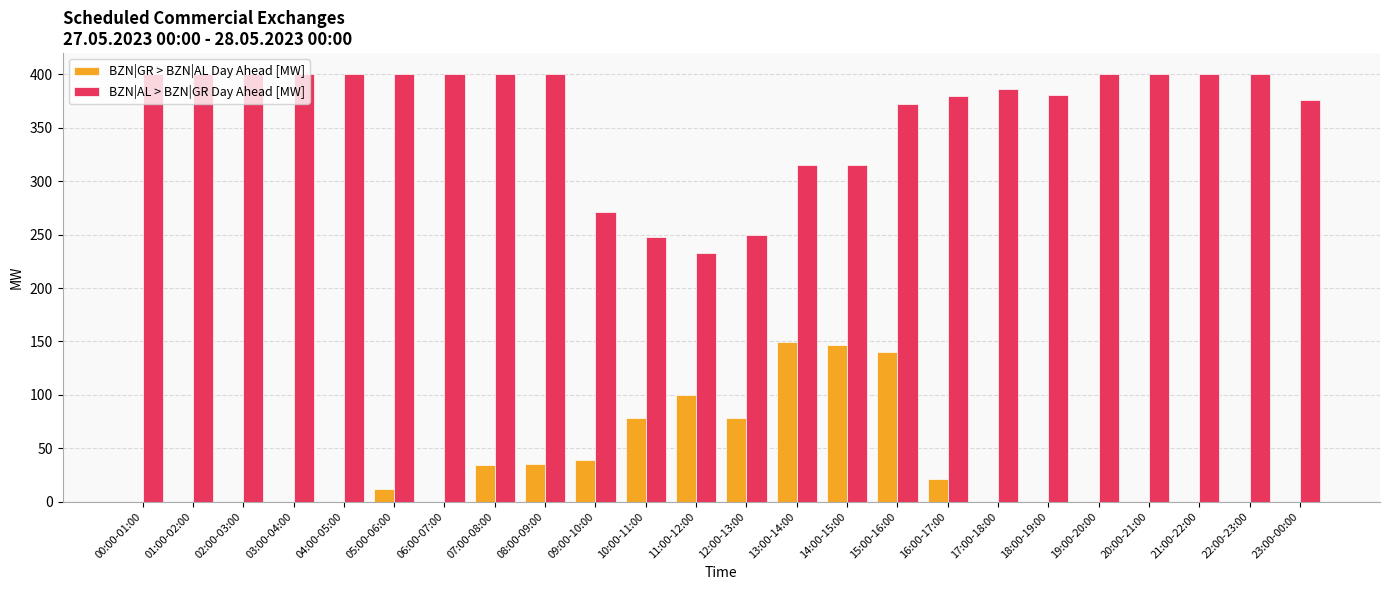

What is the greatest value displayed?

400